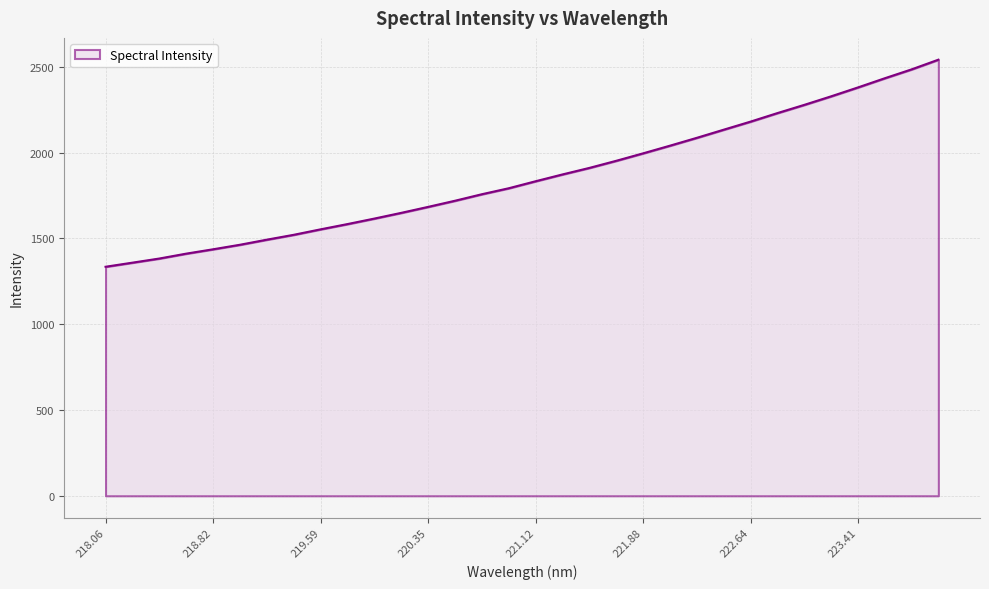

What is the maximum value shown in the chart?

2541.6